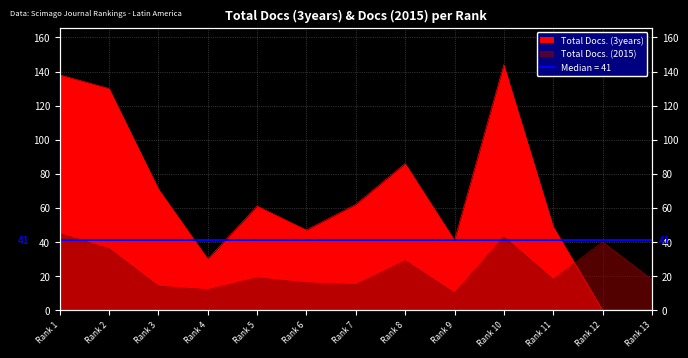

Count the number of data series in this chart.

2